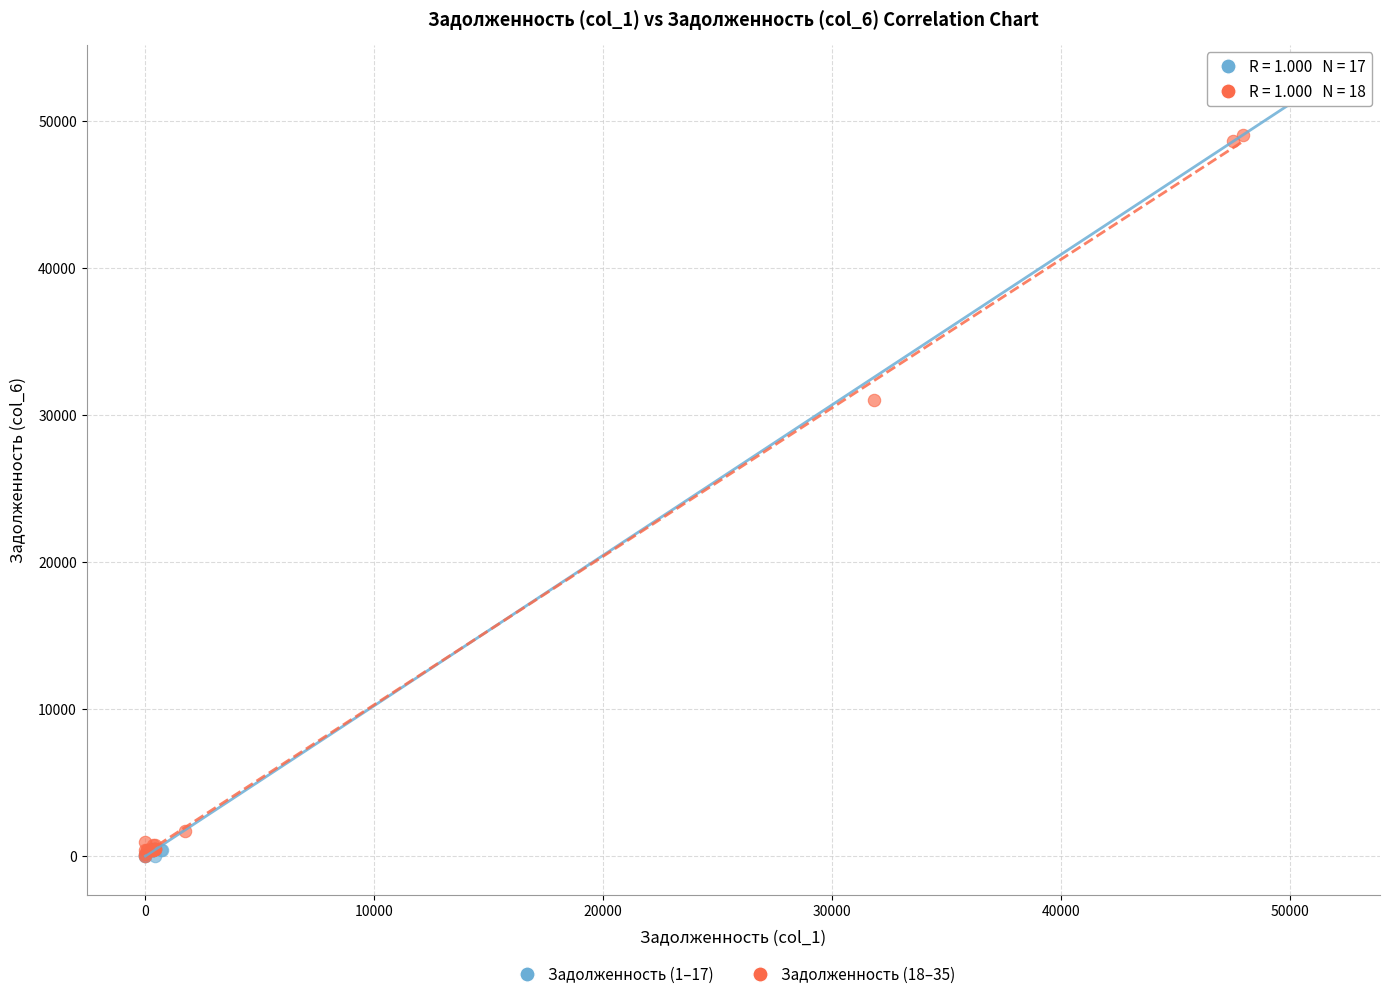

Which series has the widest spread of Y values?

Задолженность (1–17)